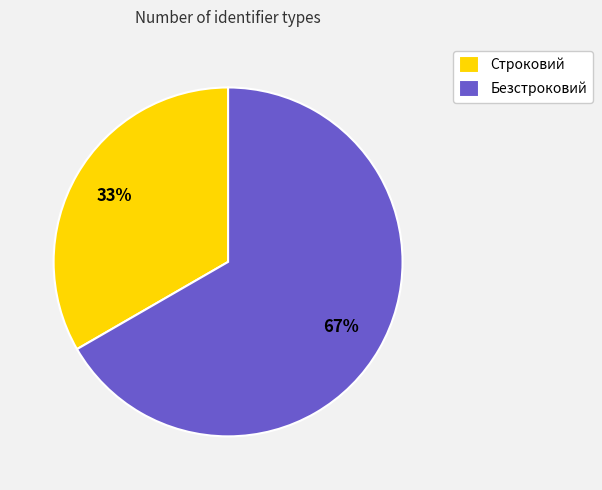

Which category has the smallest portion of the pie?

Строковий